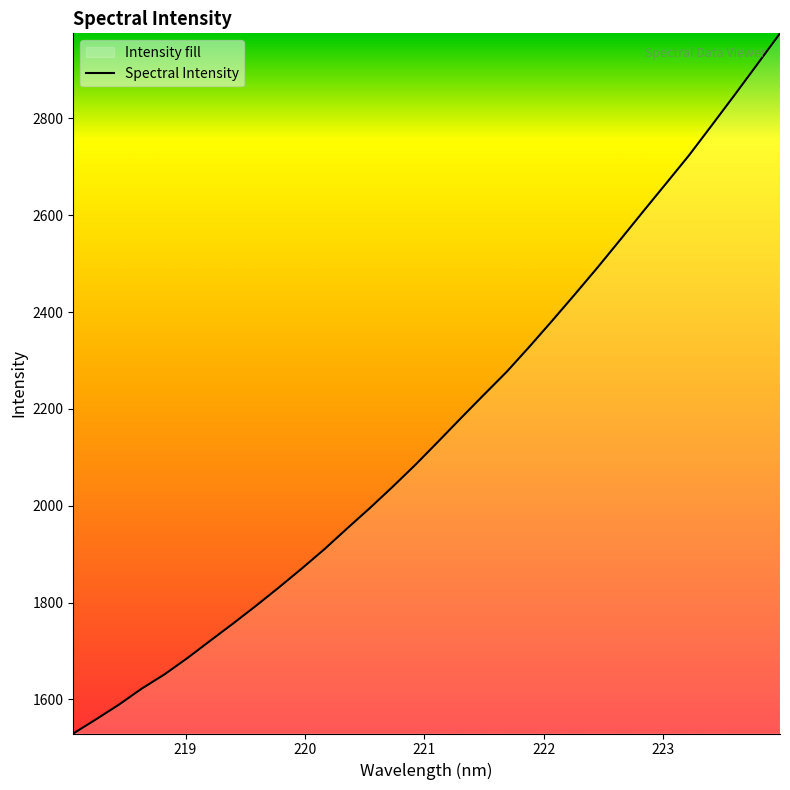

Reading left to right, transcribe all the data shown in this chart.

1529.7	1559.1	1589.3	1622.4	1651.9	1685.4	1721.2	1756.7	1793.2	1830.9	1869.8	1910.0	1953.0	1995.3	2039.2	2084.8	2132.7	2181.3	2229.2	2276.5	2328.5	2382.2	2436.9	2492.6	2550.1	2608.2	2665.7	2723.4	2785.4	2847.9	2911.5	2975.5